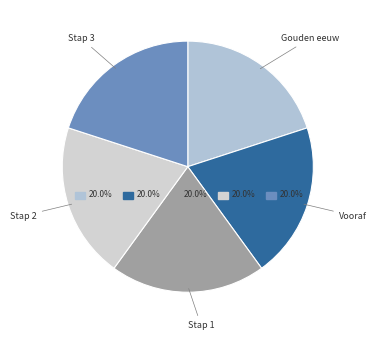

Is there any slice that represents more than half of the pie?

No